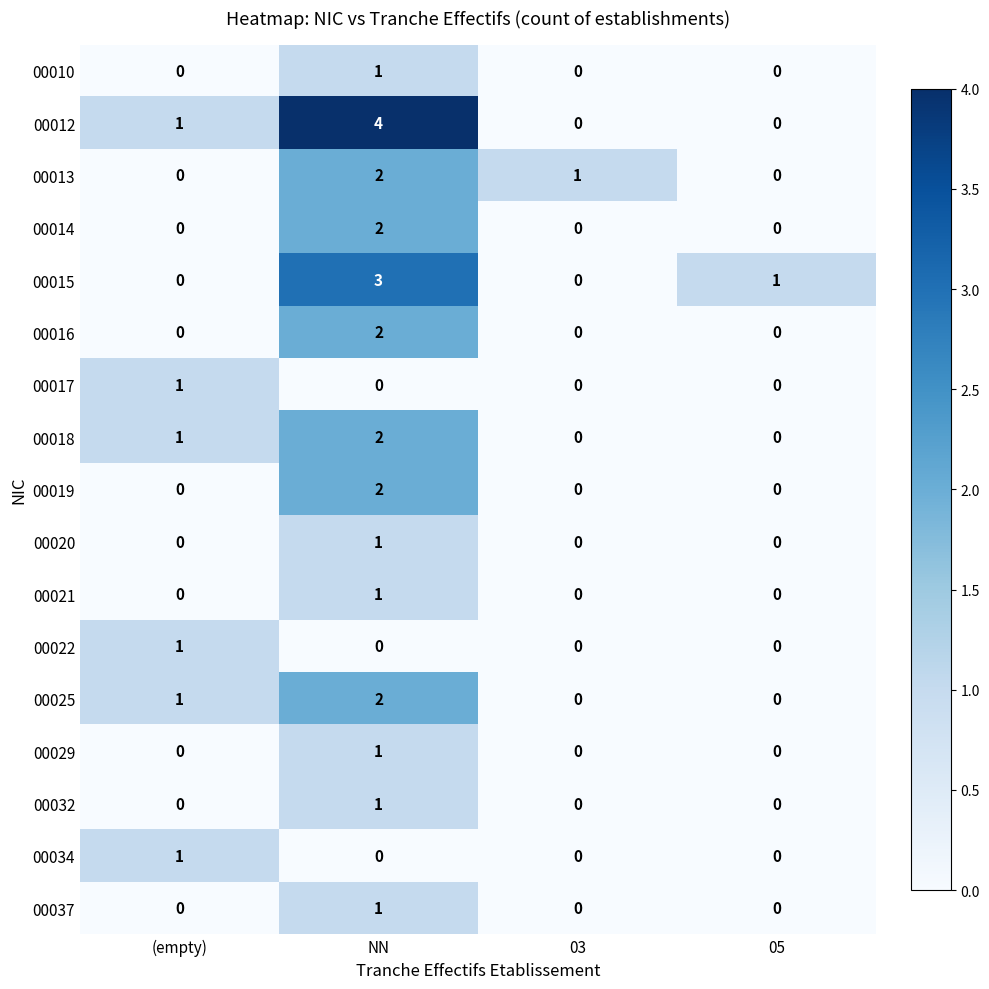

Where is 00025 nearest to the value 1?

(empty)